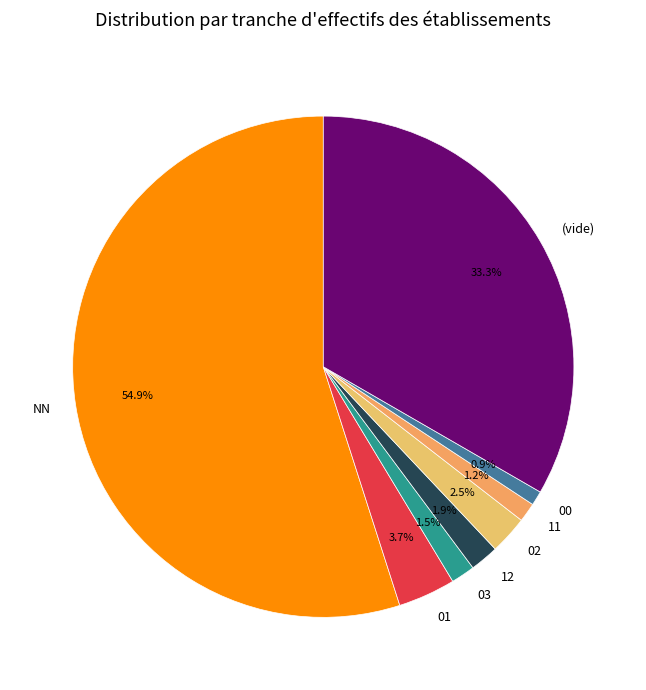

Does NN account for over 50% of the chart?

Yes